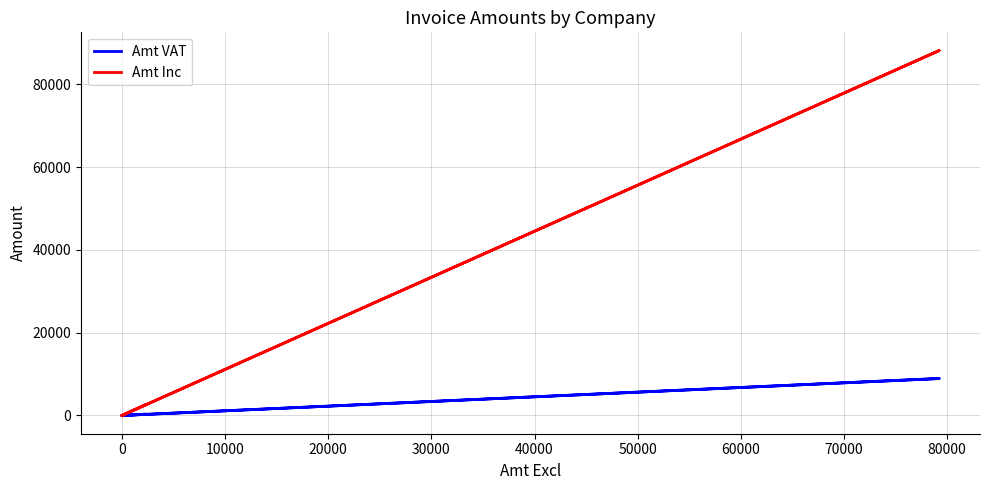

Which series has the widest spread of values?

Amt Inc